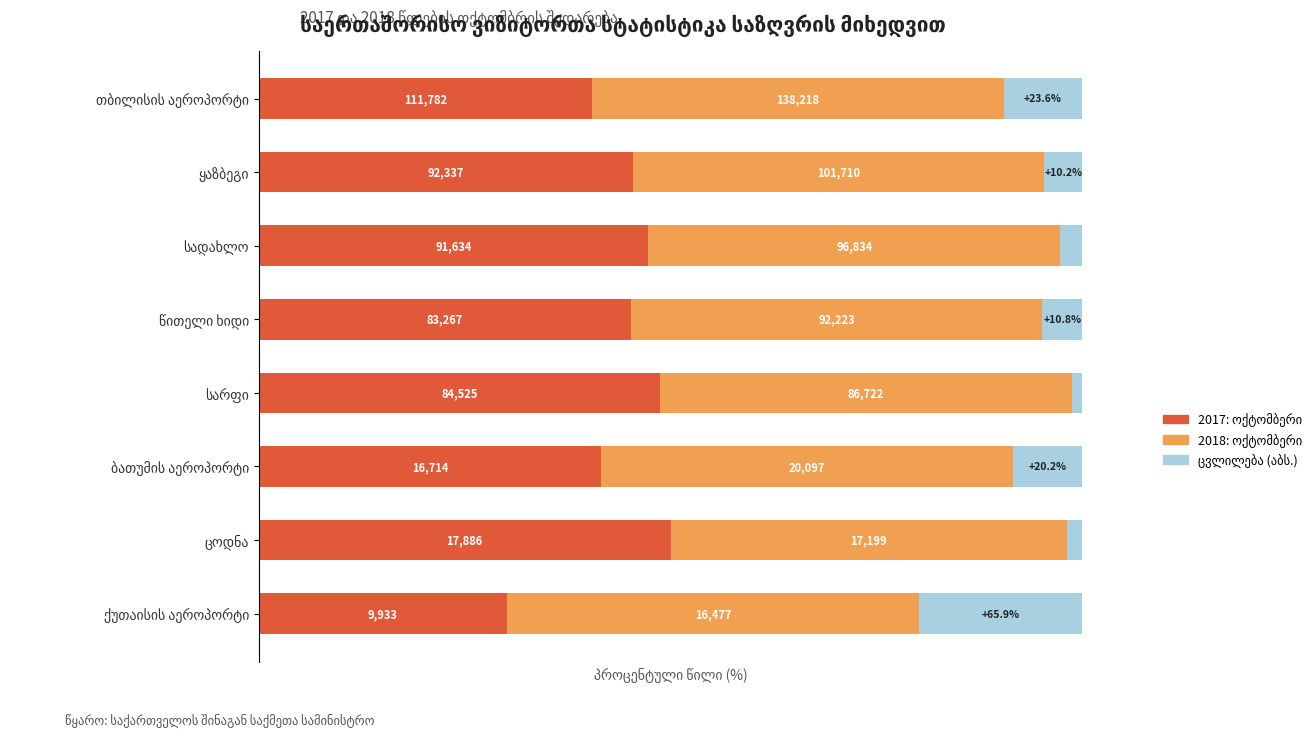

At how many categories does at least one series exceed 14?

8